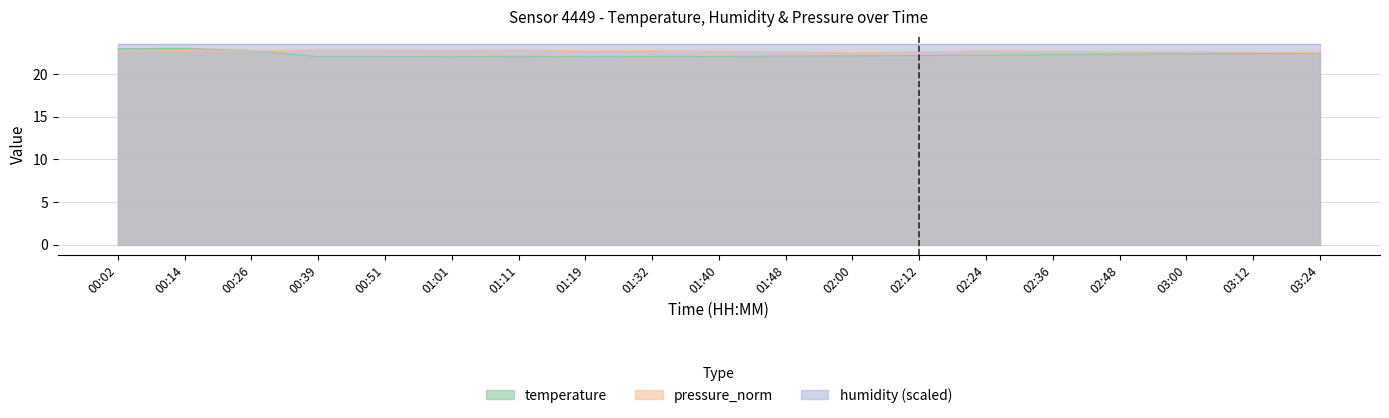

Is it true that temperature equals 33.5 at 03:12?

False